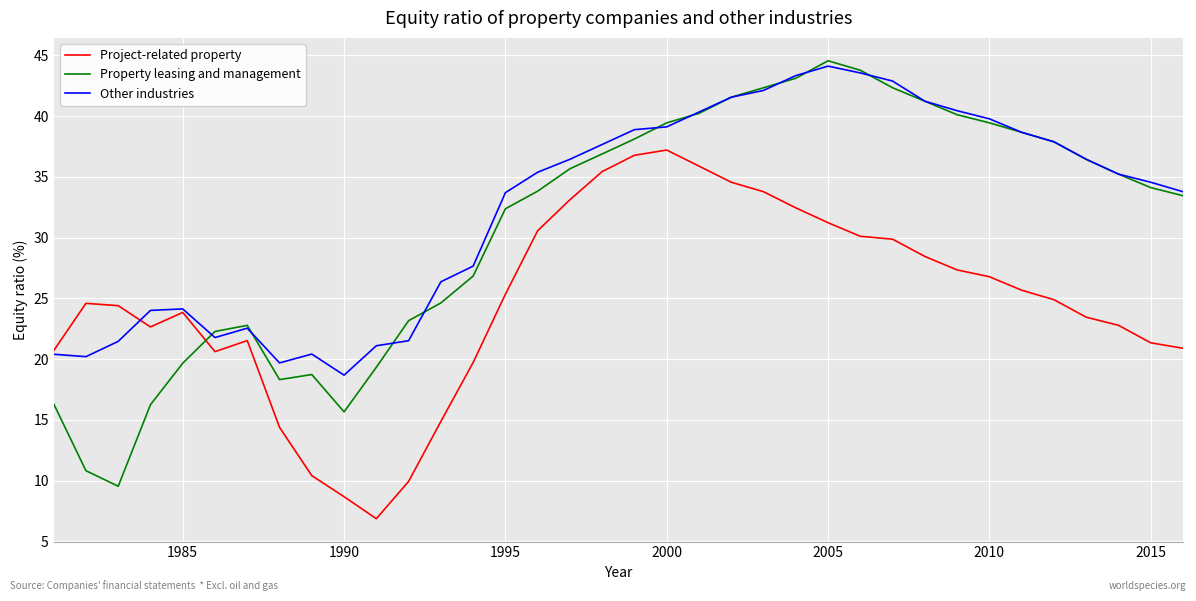

What are all the series names shown in the legend?

Project-related property, Property leasing and management, Other industries